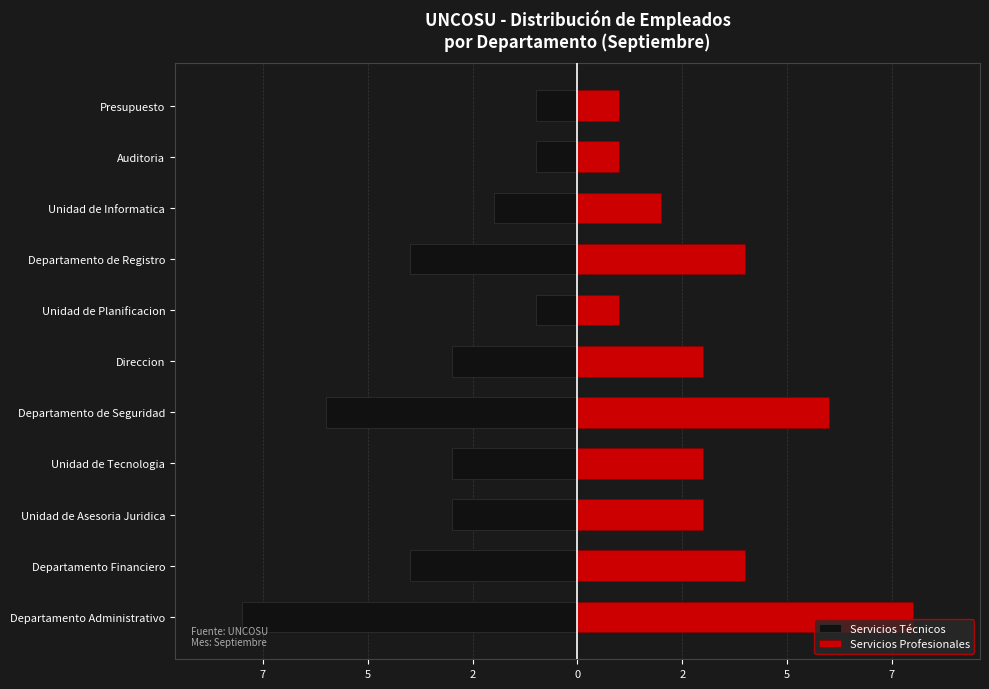

What is the sum of all Servicios Profesionales values?

36